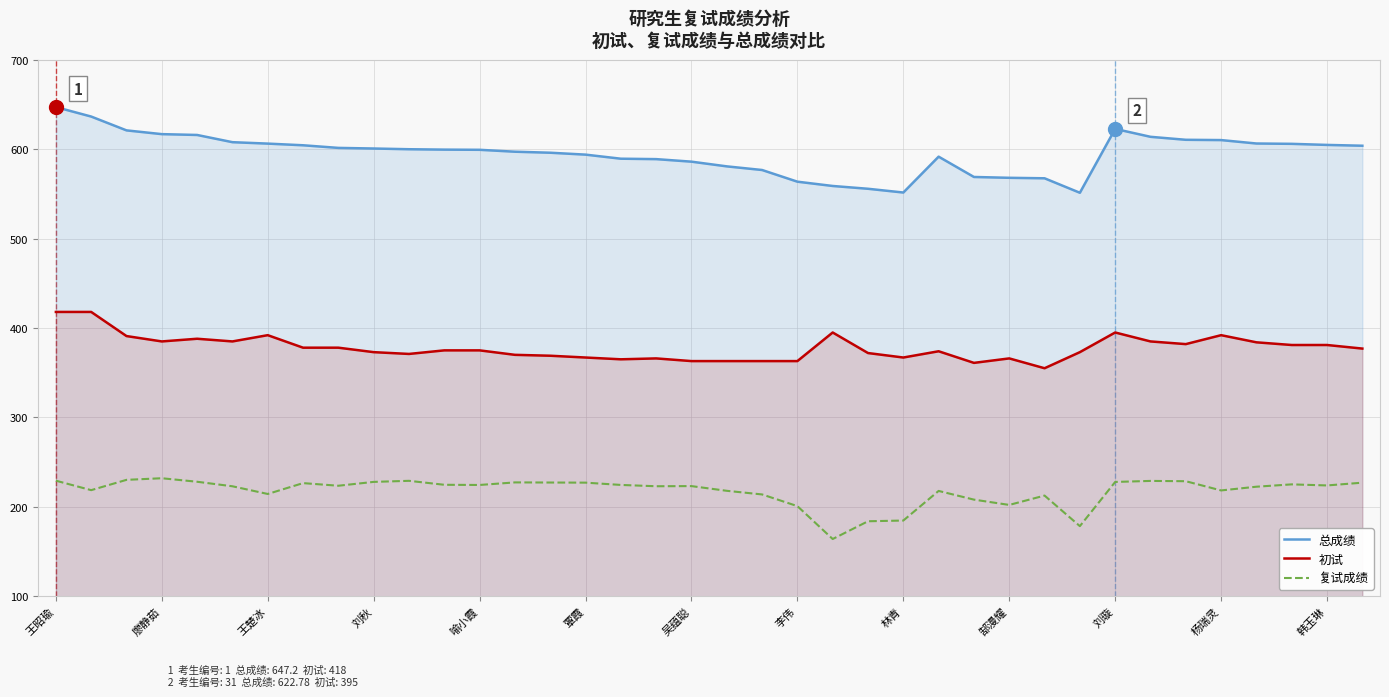

At which category does 总成绩 reach its first local peak?

25